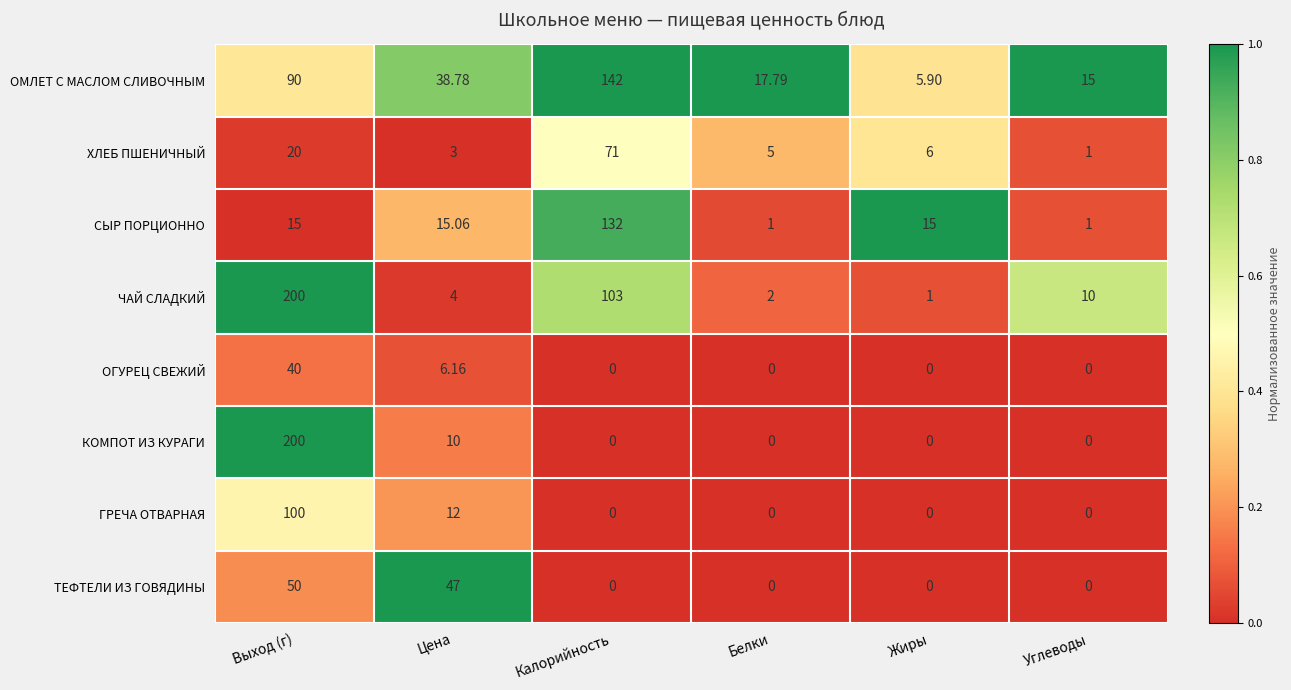

Which series has the largest range (max minus min)?

КОМПОТ ИЗ КУРАГИ